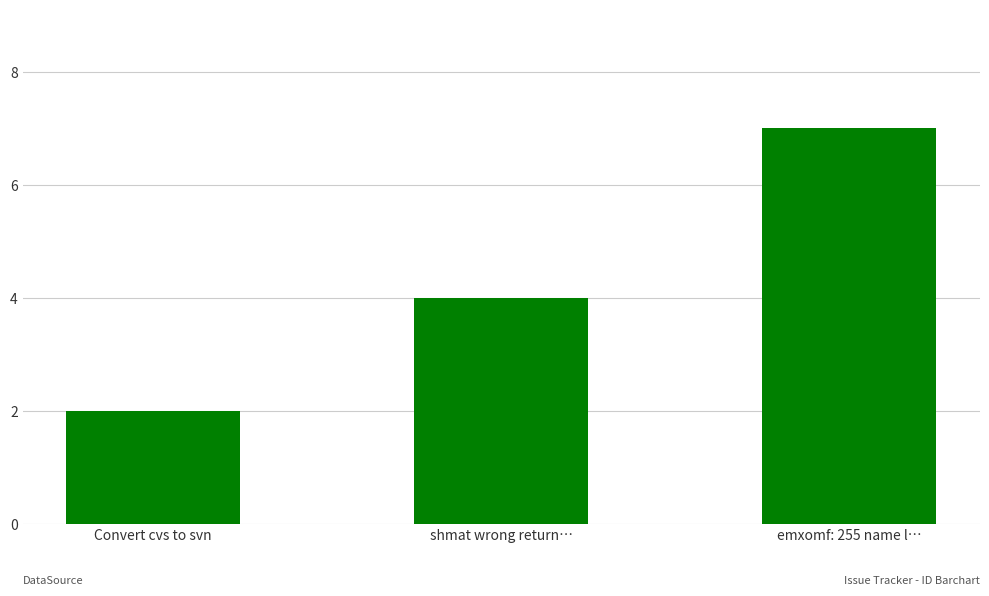

Where is the data nearest to the value 4?

shmat wrong return…